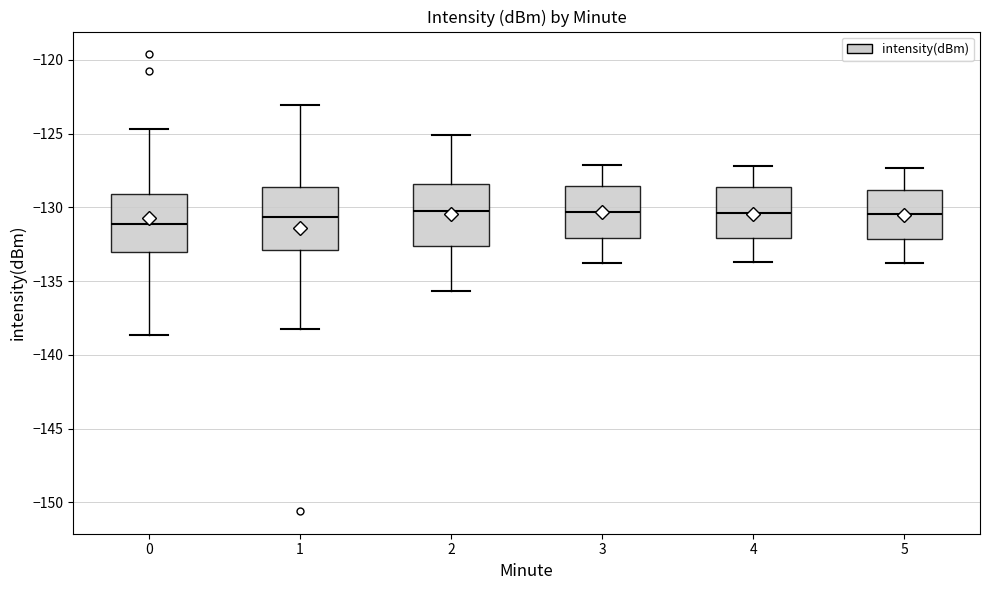

Where is the lower edge of the box at x = 5 on the y-axis? The values are not printed on the chart, so give them approximately, as read against the axis.

-132.0